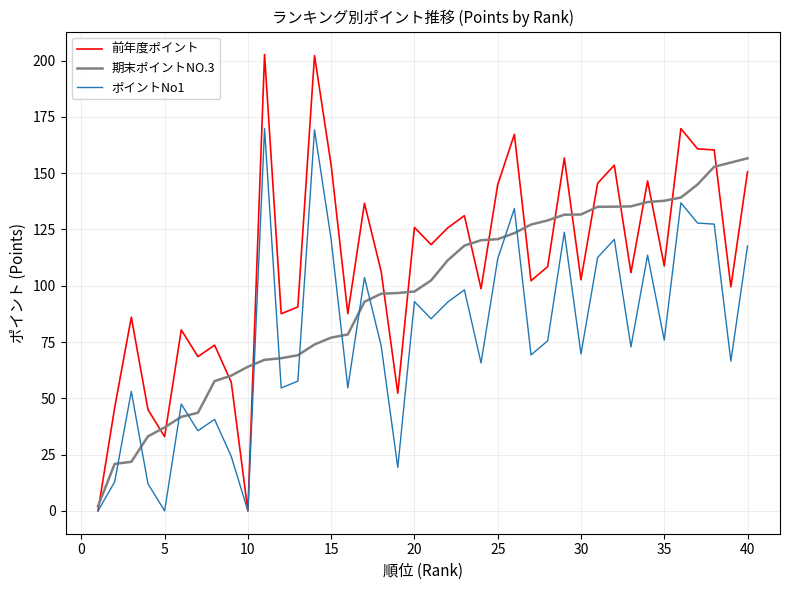

Which series has the widest spread of values?

前年度ポイント